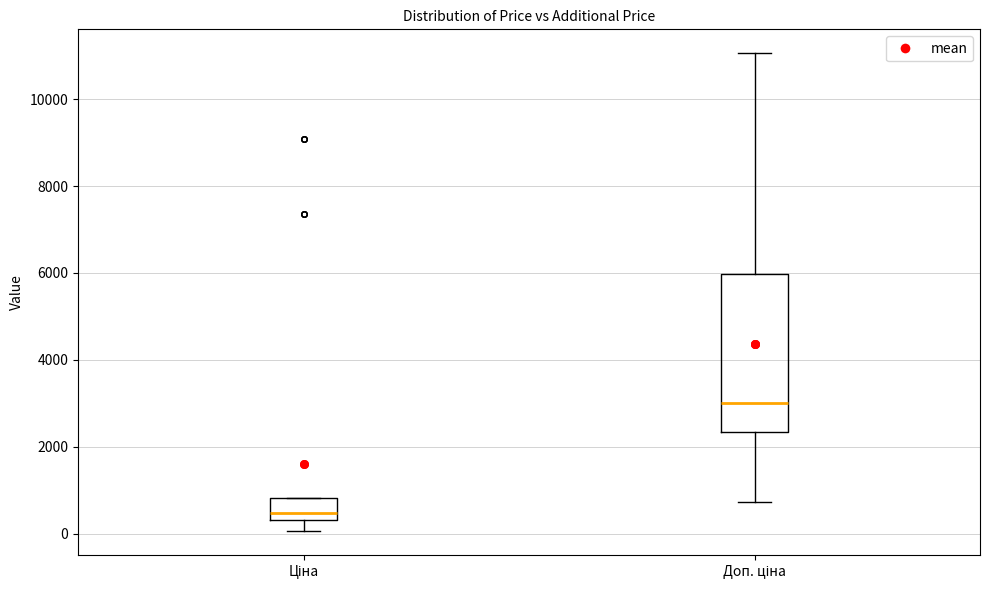

Which box is the tallest, from its lower edge to its upper edge?

Доп. ціна